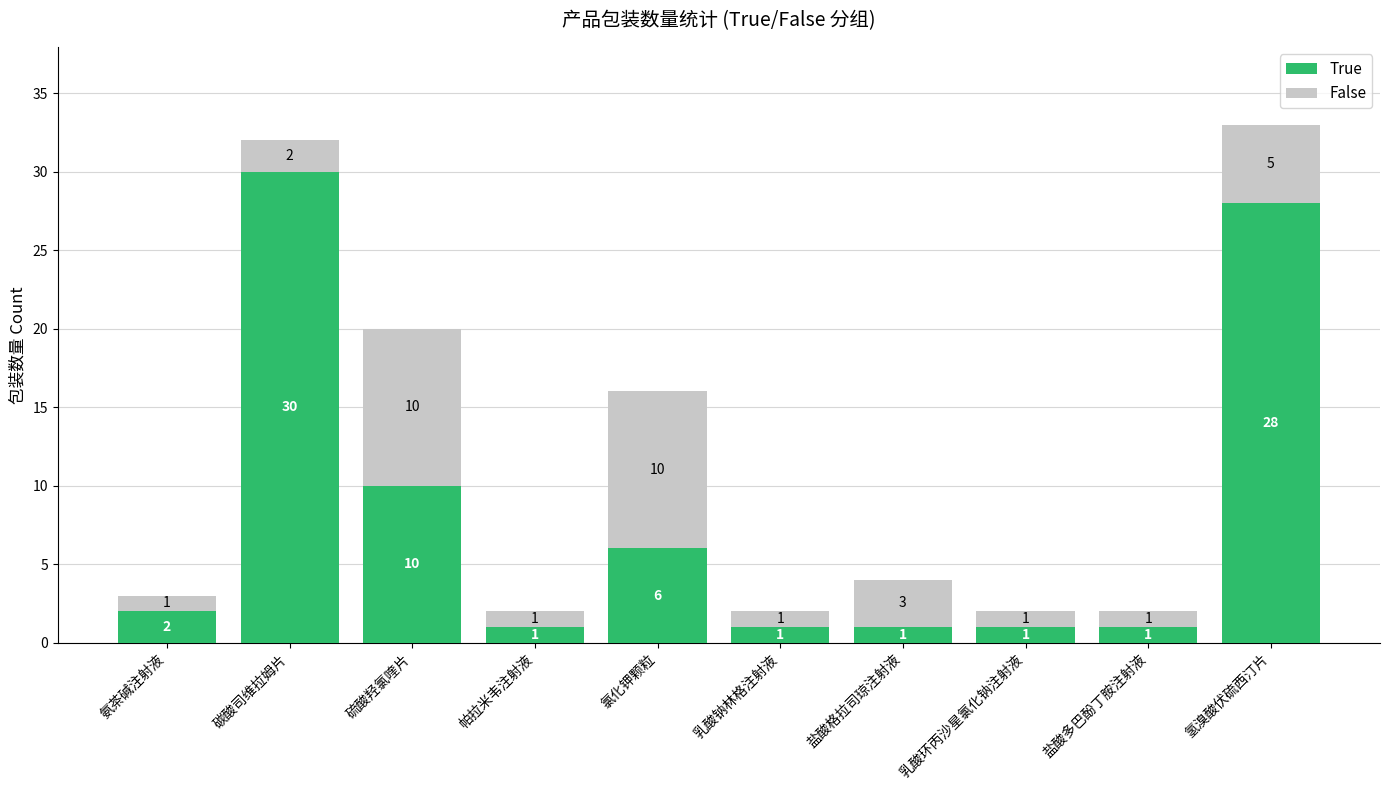

At which category is the sum across all series the highest?

氢溴酸伏硫西汀片